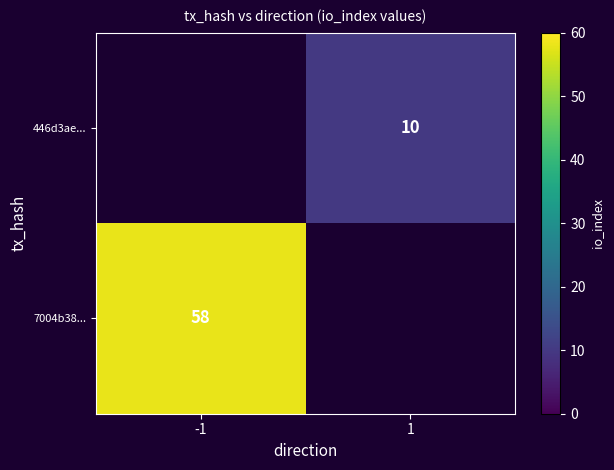

Is it true that 446d3ae... equals 10 at 1?

True